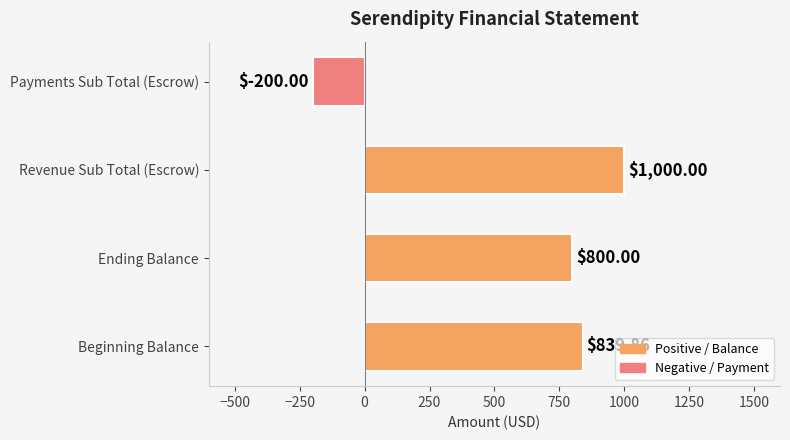

List the labels in order of value, smallest first.

Payments Sub Total (Escrow), Ending Balance, Beginning Balance, Revenue Sub Total (Escrow)